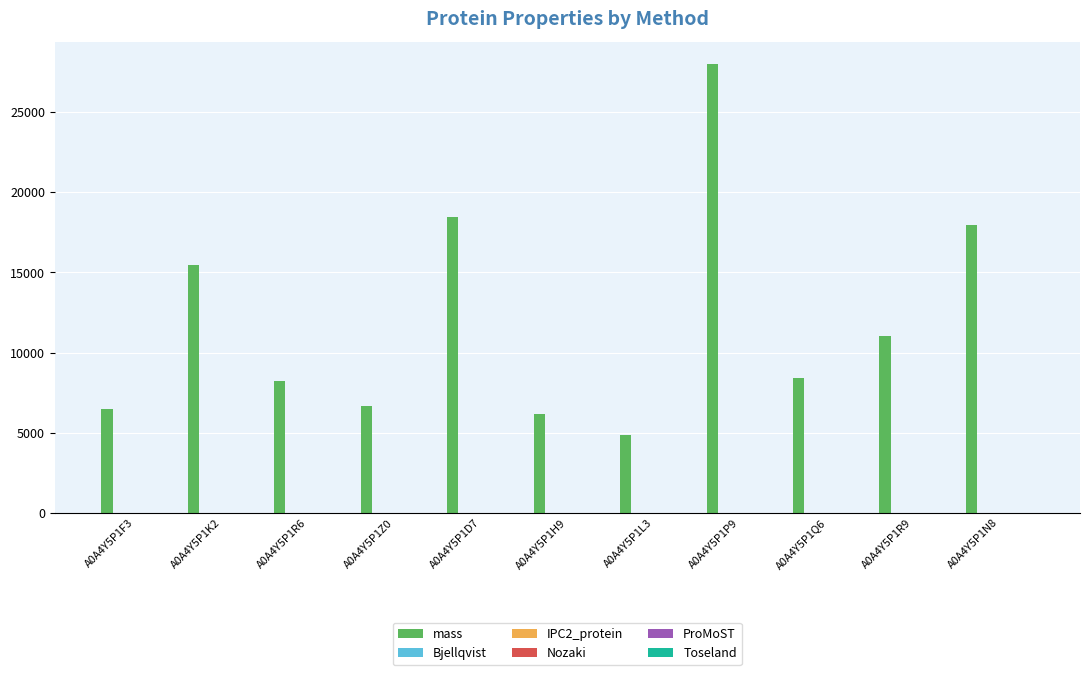

Which series has the largest total across all categories?

mass